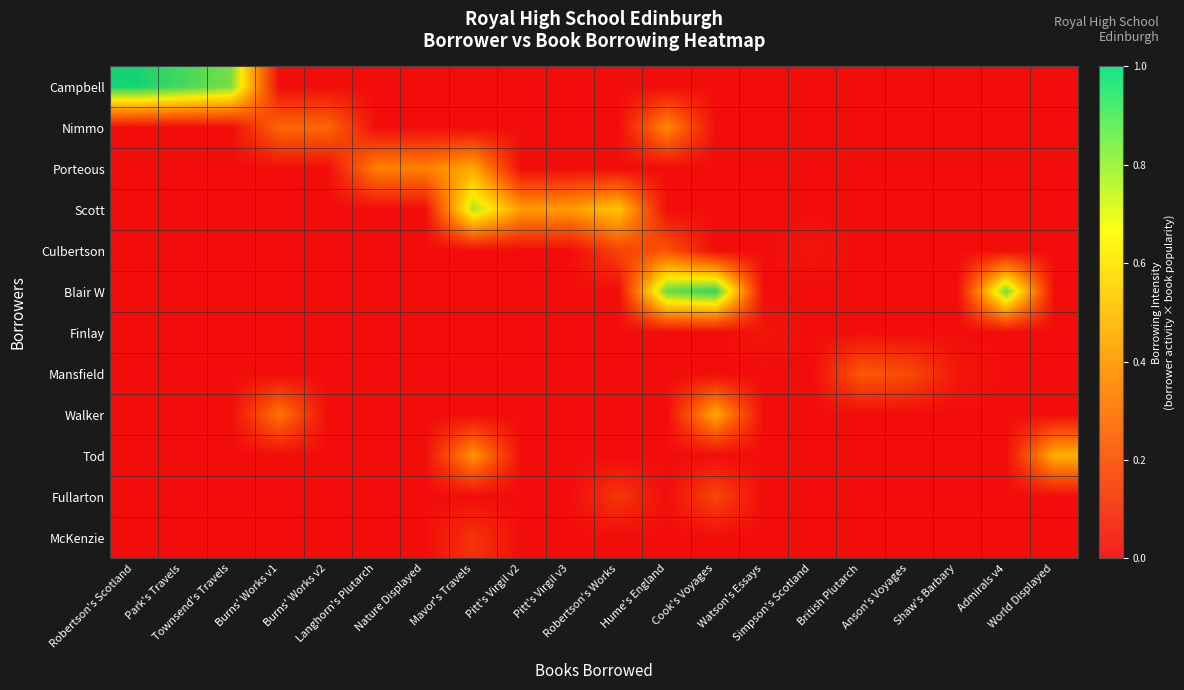

What is the difference between the highest and lowest values at Admirals v4?

0.9